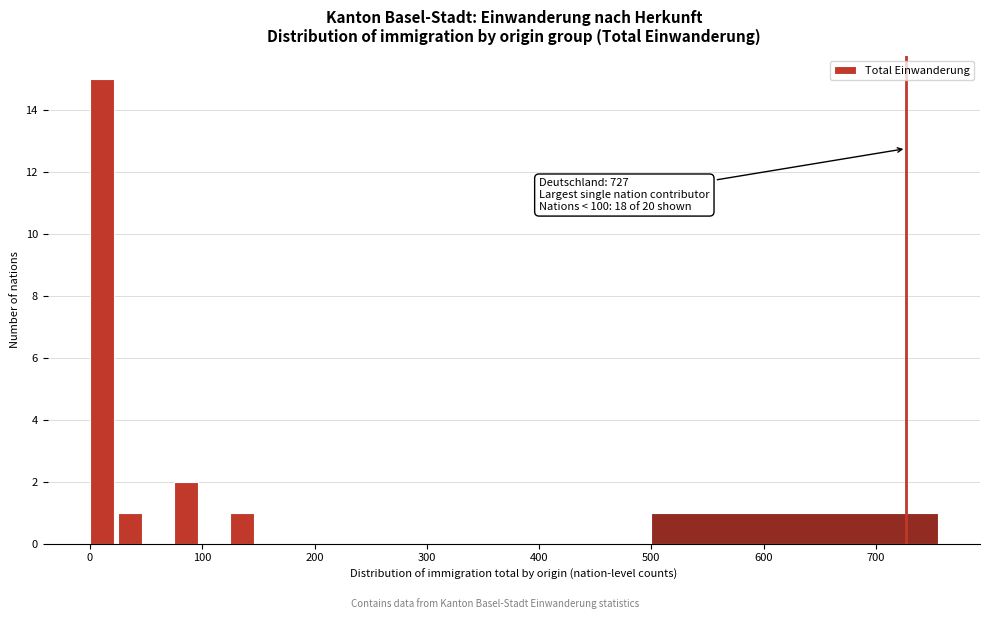

Read against the x-axis, roughly where is the centre of the tallest bar?

10